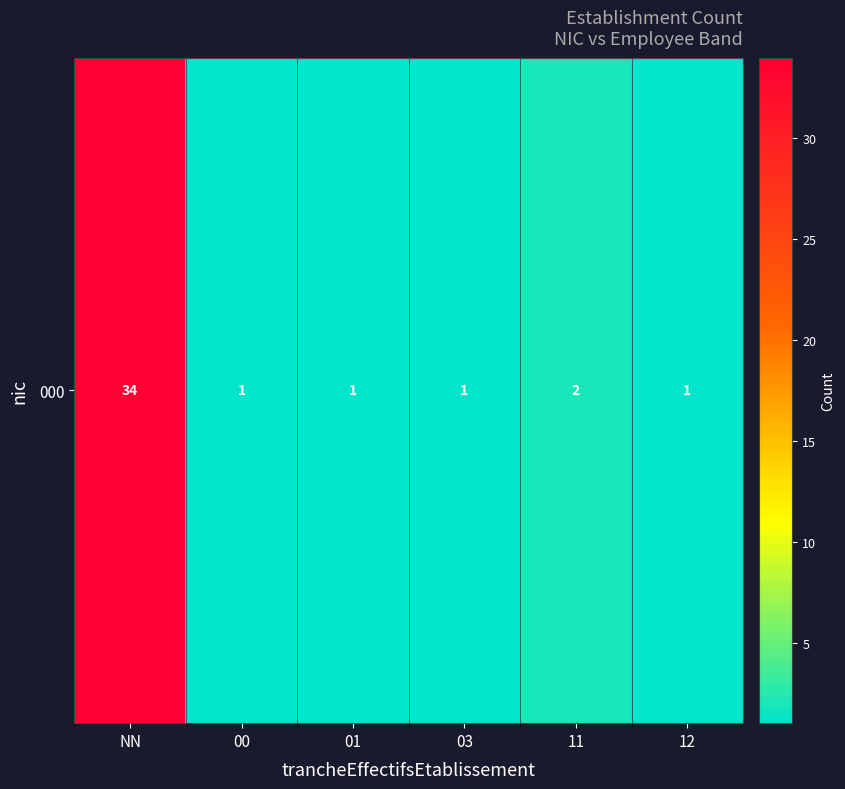

What is the average value?

7